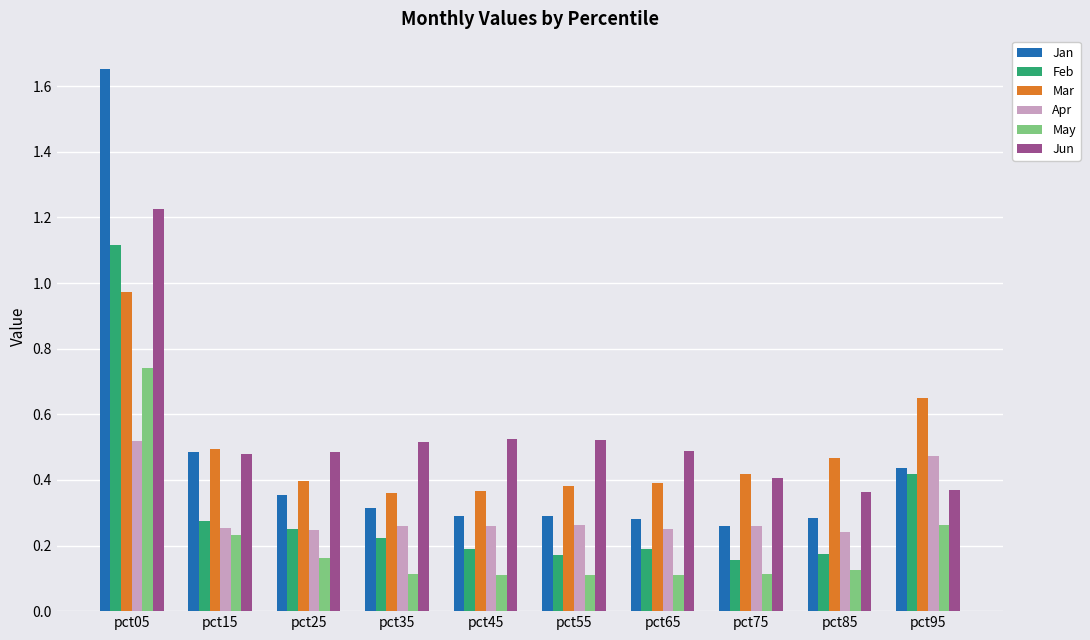

At which category is the sum across all series the highest?

pct05